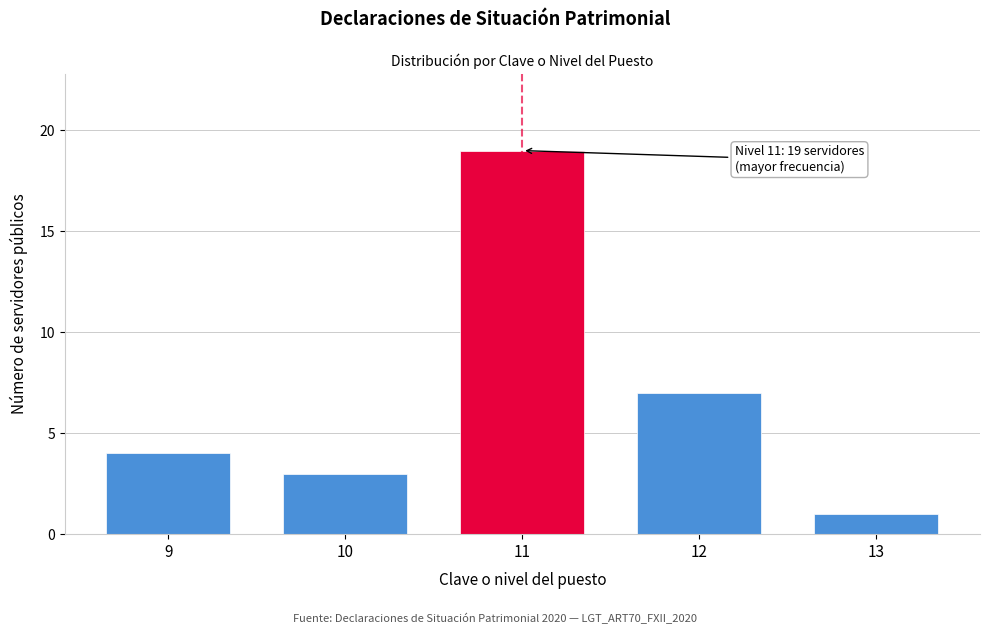

Reading left to right, what are all the values shown in this chart?

4	3	19	7	1